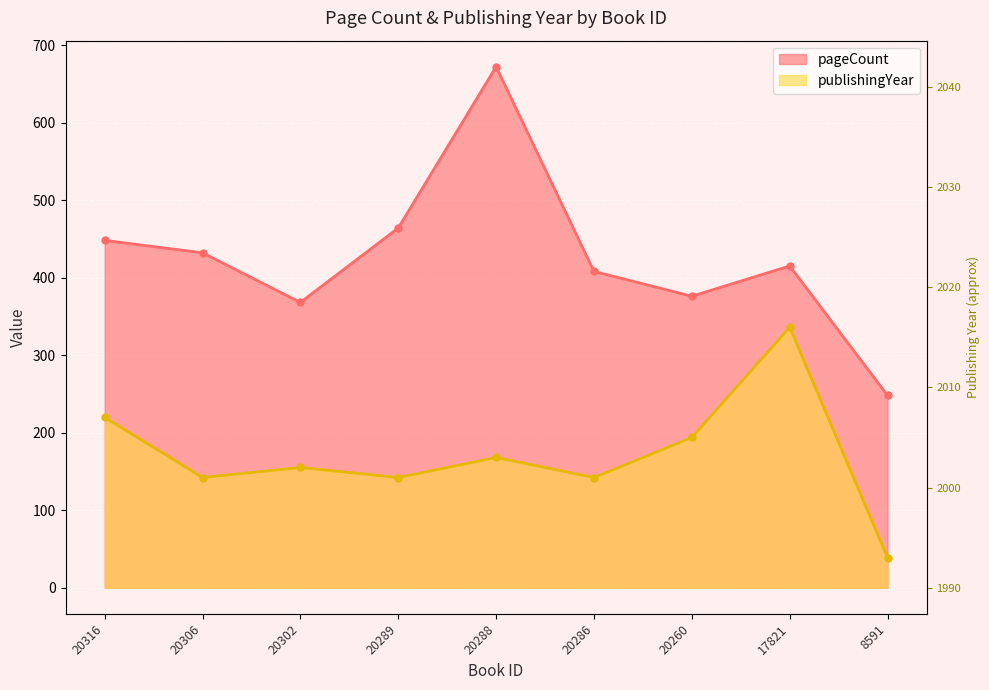

What value does the publishingYear series have at 20306?

142.2